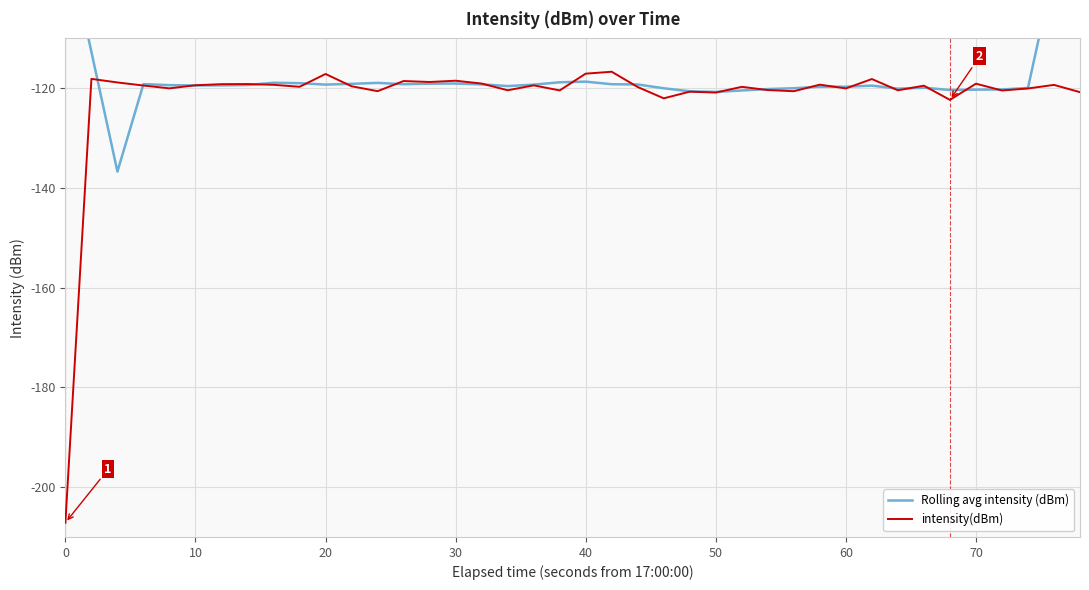

How many interior local peaks does the intensity(dBm) series have?

14